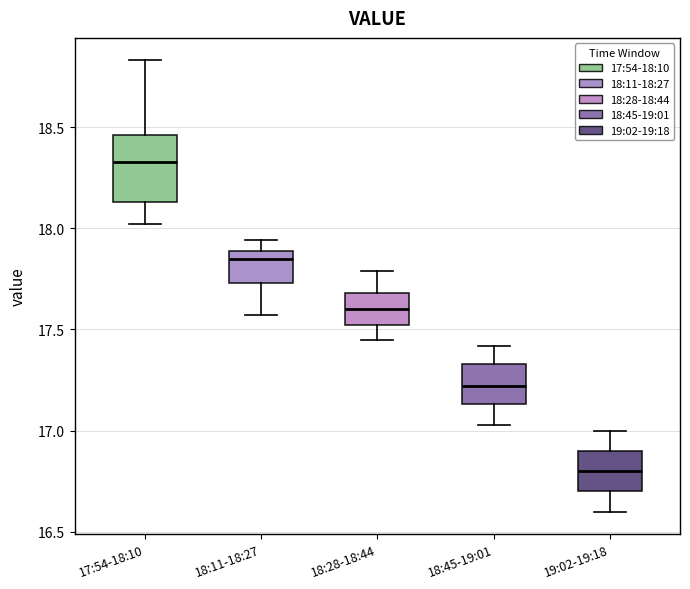

Reading left to right, read every box against the y-axis: the position of its median line, the range the box covers, and the ends of its whiskers. The values are not printed on the chart, so give them approximately, as read against the axis.

17:54-18:10: median 18.35, box 18.15 to 18.45, whiskers 18.00 to 18.85
18:11-18:27: median 17.85, box 17.75 to 17.90, whiskers 17.55 to 17.95
18:28-18:44: median 17.60, box 17.50 to 17.70, whiskers 17.45 to 17.80
18:45-19:01: median 17.20, box 17.15 to 17.35, whiskers 17.05 to 17.40
19:02-19:18: median 16.80, box 16.70 to 16.90, whiskers 16.60 to 17.00